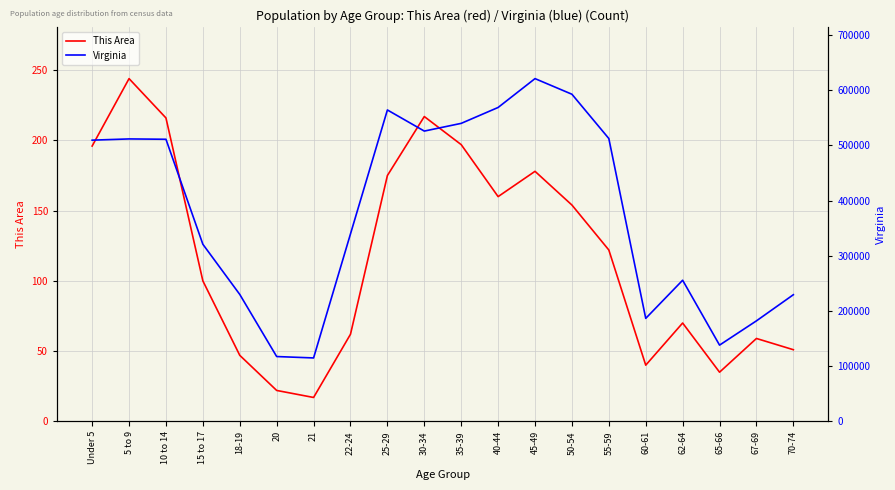

At which label is Virginia closest to 368036?

22-24